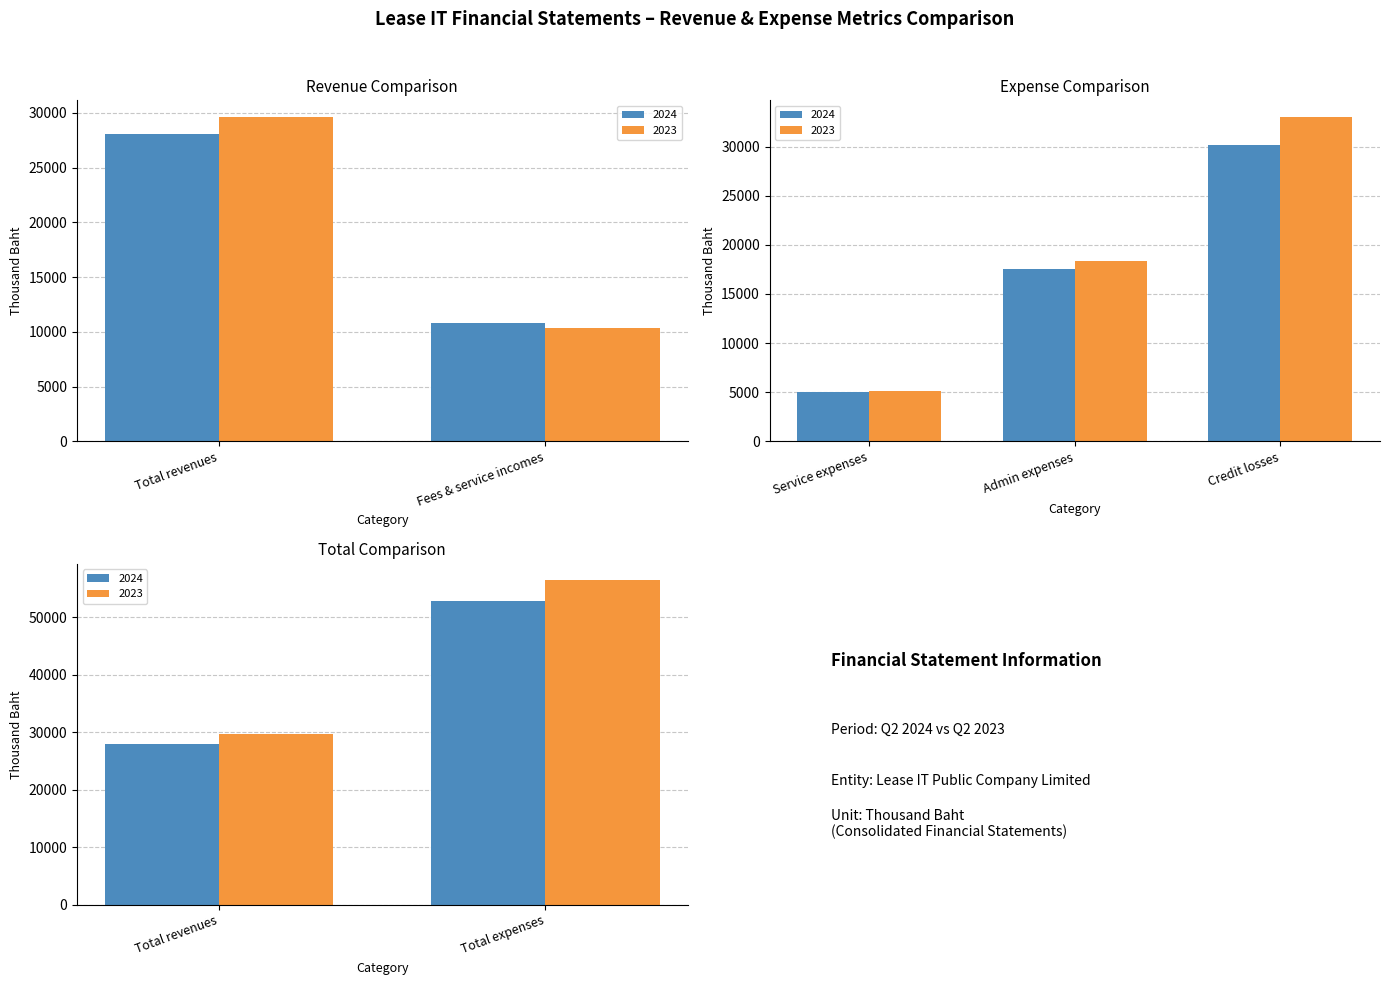

List the series in order of their overall mean, highest first.

Consolidated 2023, Consolidated 2024